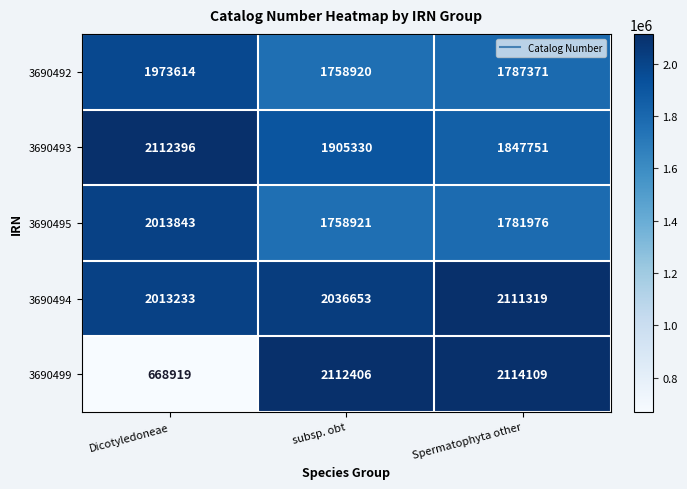

Reading left to right, list all the values displayed in this chart.

3690492: 1973614	1758920	1787371
3690493: 2112396	1905330	1847751
3690495: 2013843	1758921	1781976
3690494: 2013233	2036653	2111319
3690499: 668919	2112406	2114109